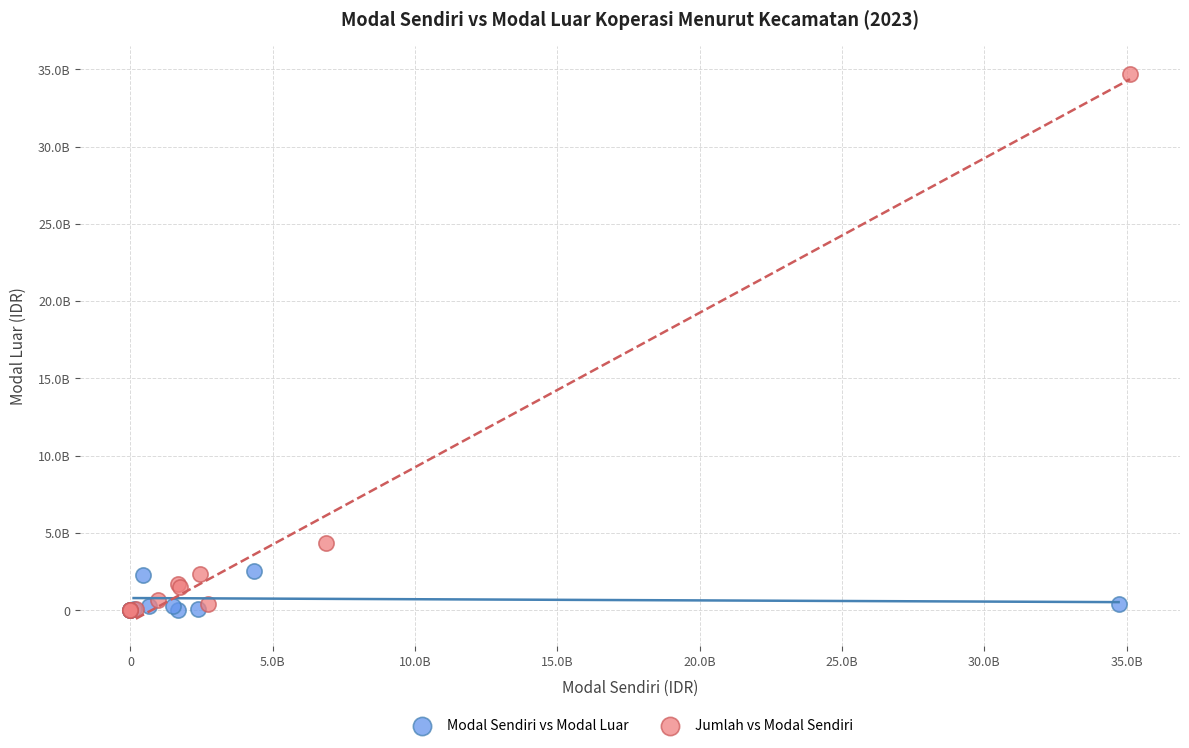

What are all the series names shown in the legend?

Modal Sendiri vs Modal Luar, Jumlah vs Modal Sendiri